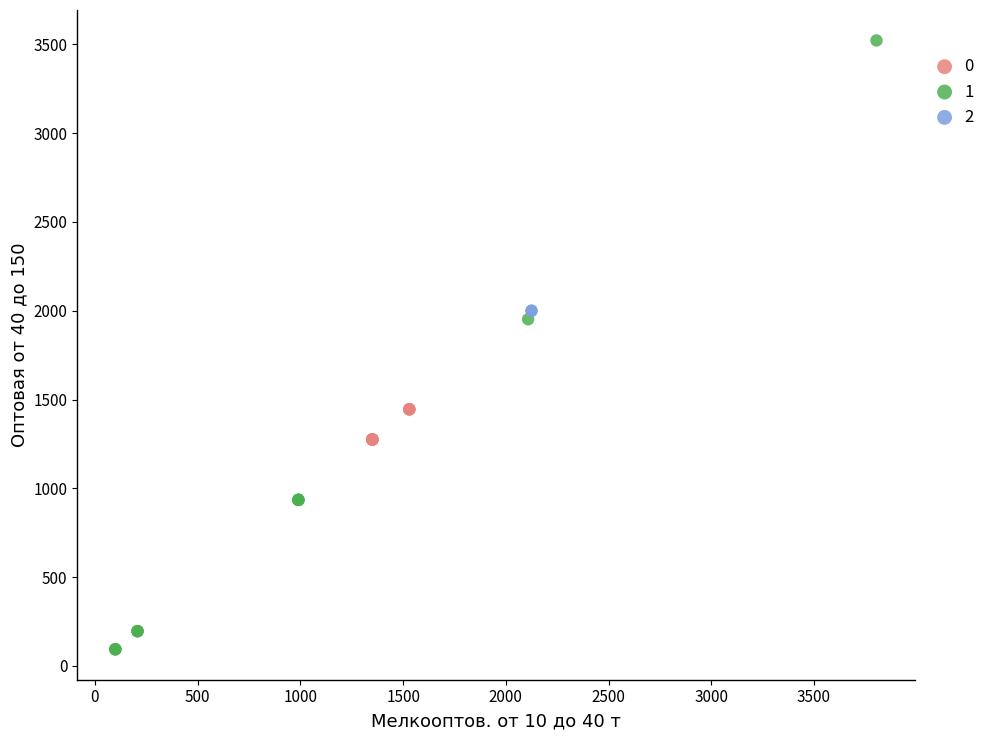

Which series contains the highest Y value?

1